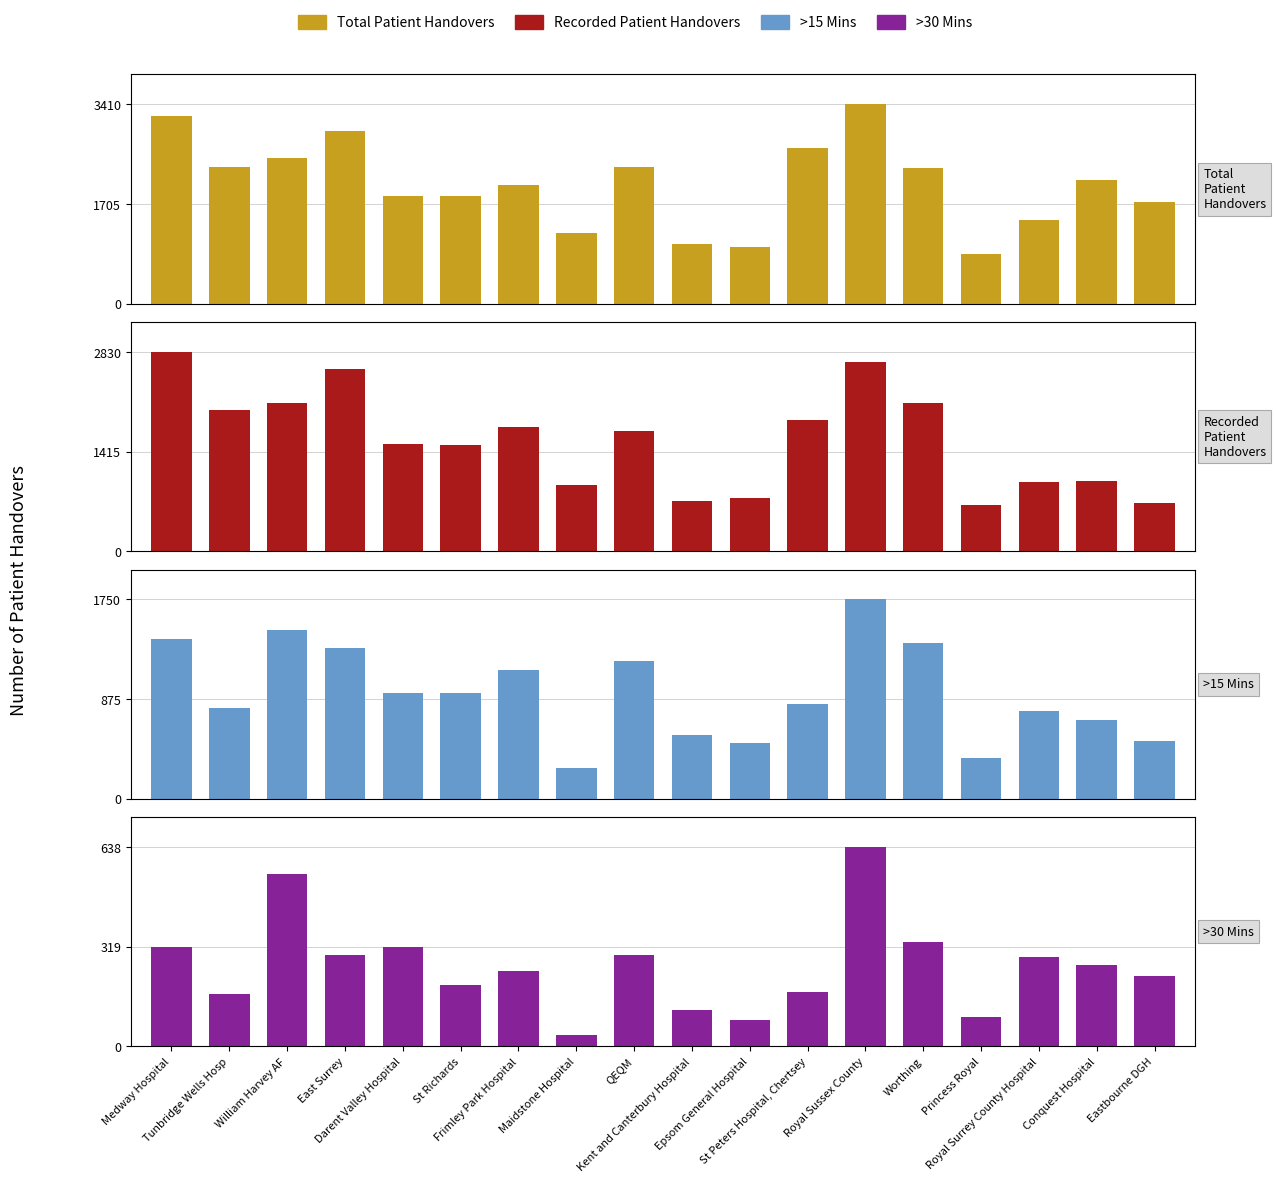

Reading right to left, transcribe all the data shown in this chart.

Total Patient Handovers: 1732	2115	1426	850	2321	3410	2667	962	1022	2336	1203	2030	1843	1838	2958	2495	2340	3212
Recorded Patient Handovers: 686	999	989	663	2100	2691	1865	749	720	1710	946	1757	1515	1526	2583	2106	2012	2830
>15 Mins: 508	688	770	359	1365	1750	836	491	561	1214	268	1128	929	931	1326	1483	801	1400
>30 Mins: 224	261	287	93	335	638	173	83	118	292	35	242	195	317	291	553	168	318